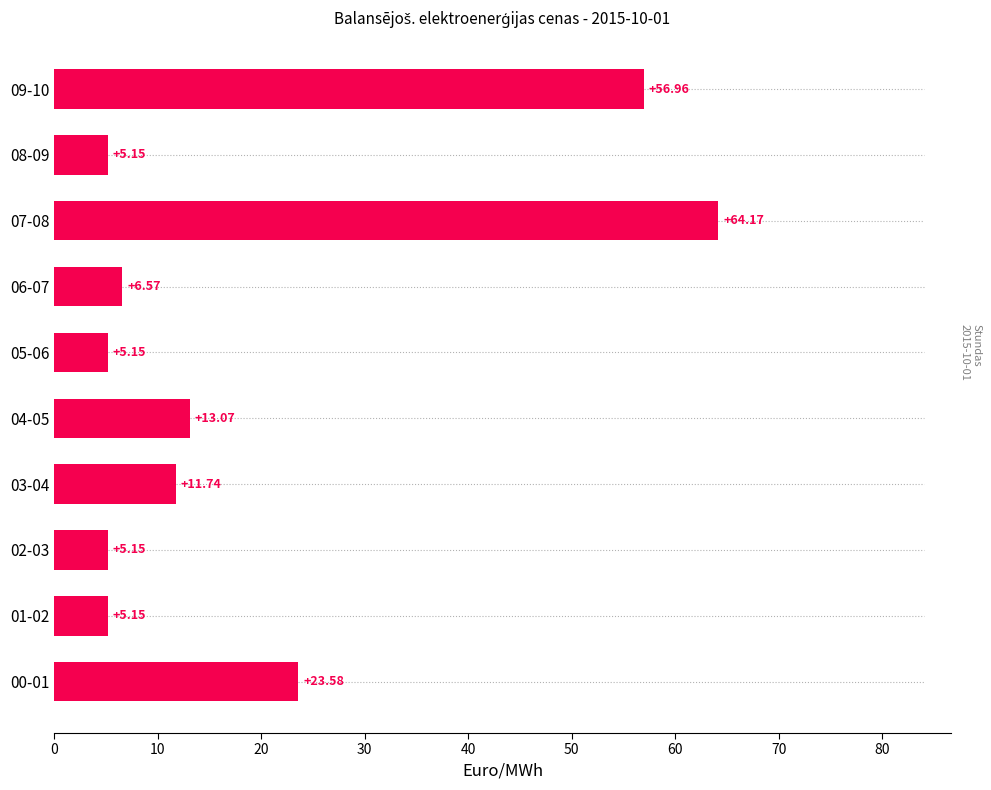

What is the difference between the maximum and minimum values?

59.0